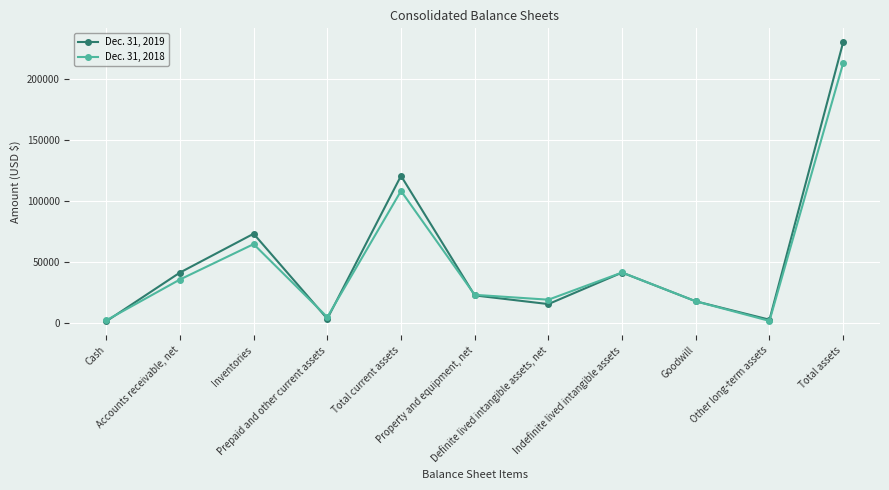

What is the greatest value displayed?

230265